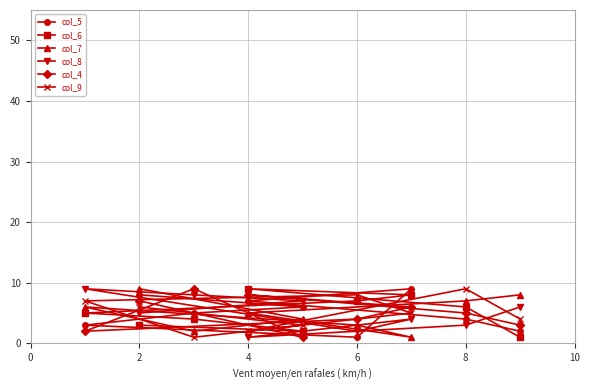

What is the difference between the maximum and minimum values in the col_9 series?

8